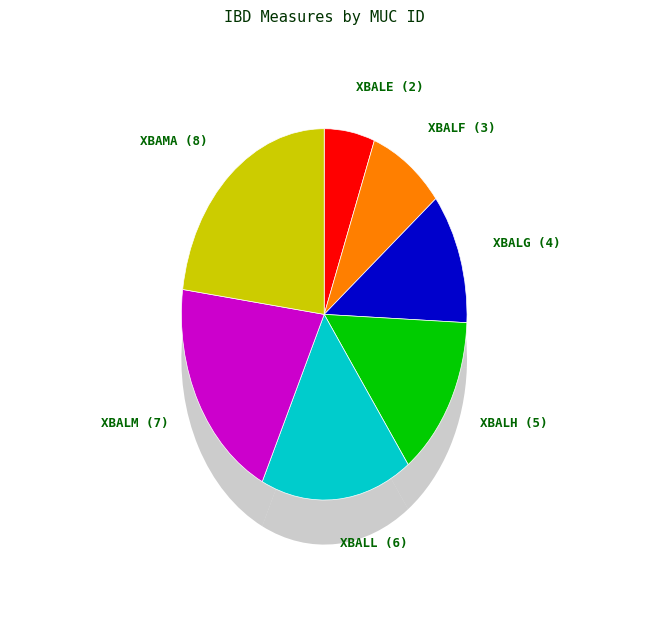

Rank the categories by value from lowest to highest.

XBALE, XBALF, XBALG, XBALH, XBALL, XBALM, XBAMA